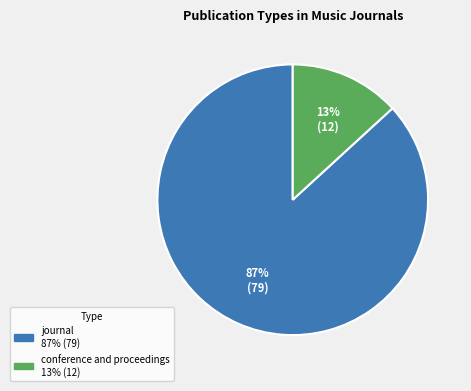

Do journal and conference and proceedings together represent more than half of the pie?

Yes